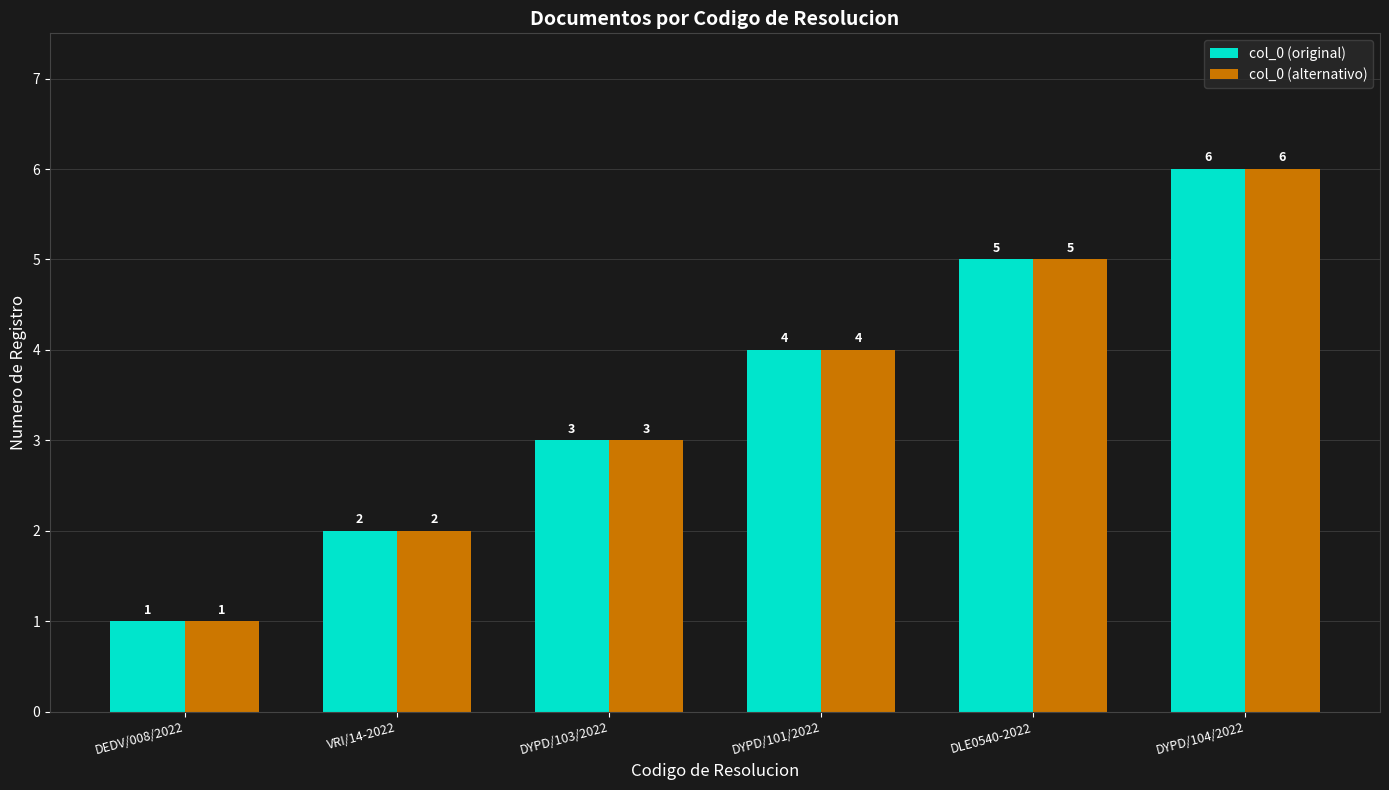

What is the value of the col_0 (original) bar at the 6th from the left?

6